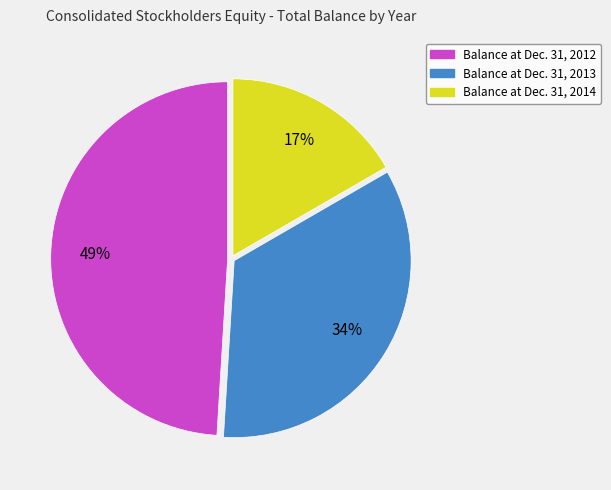

Is there any slice that represents more than half of the pie?

No